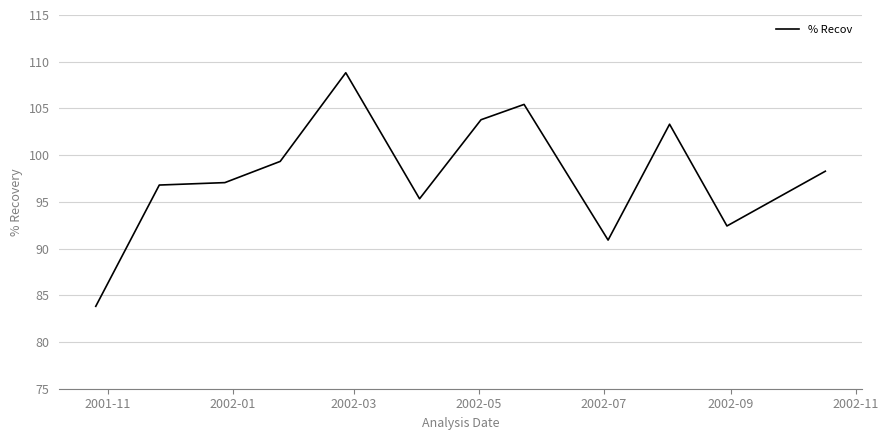

What is the greatest value displayed?

108.8